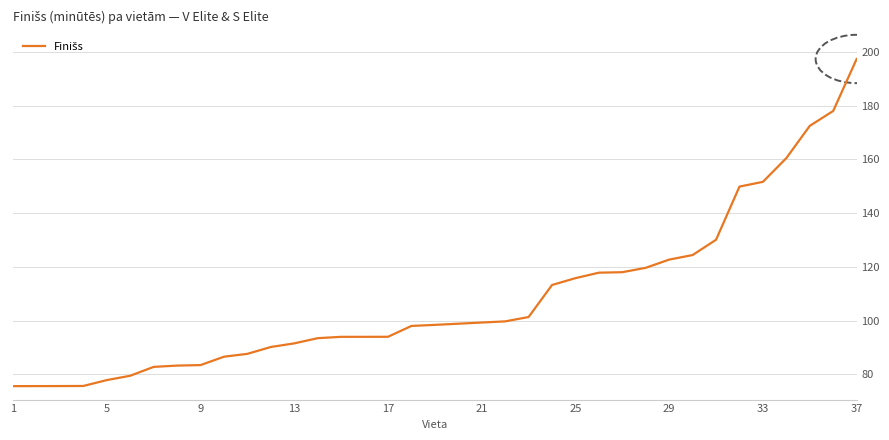

What is the smallest value displayed?

75.6